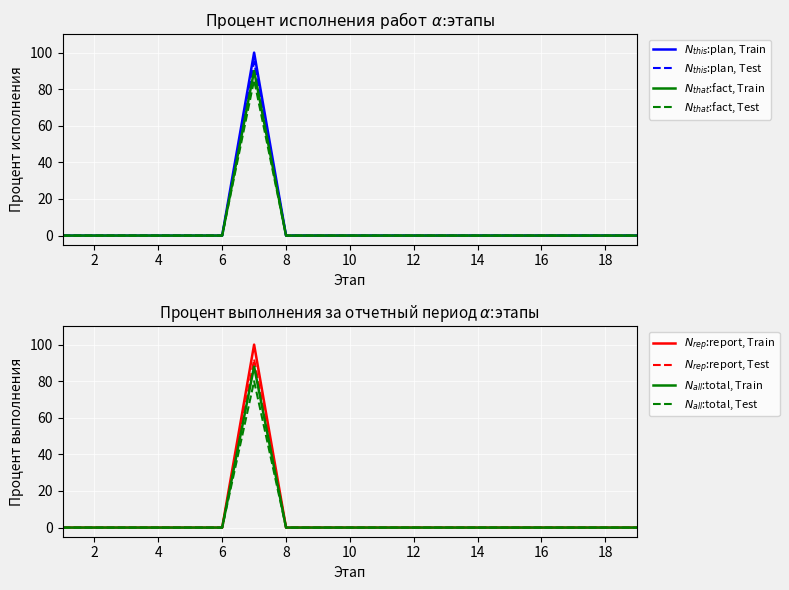

The value of Ввод в эксплуатацию (план) at 6 is 0. True or false?

True